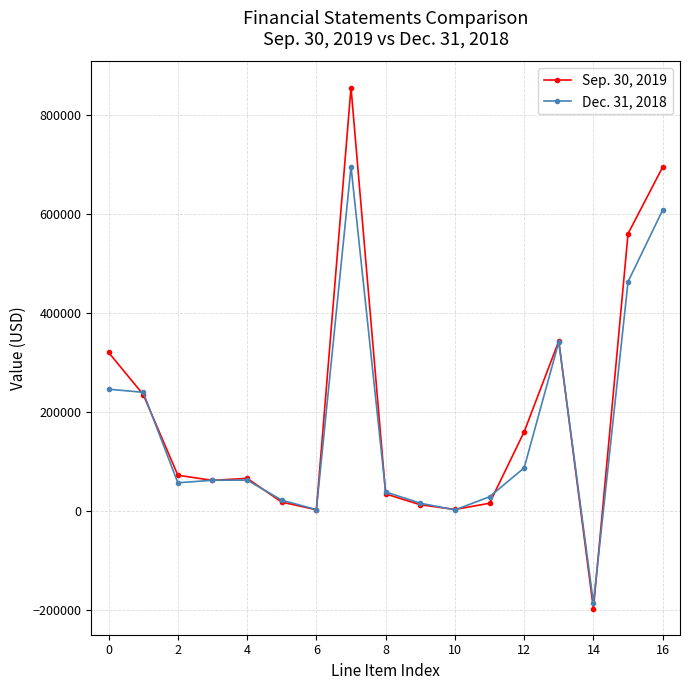

What is the maximum value for Dec. 31, 2018?

695539